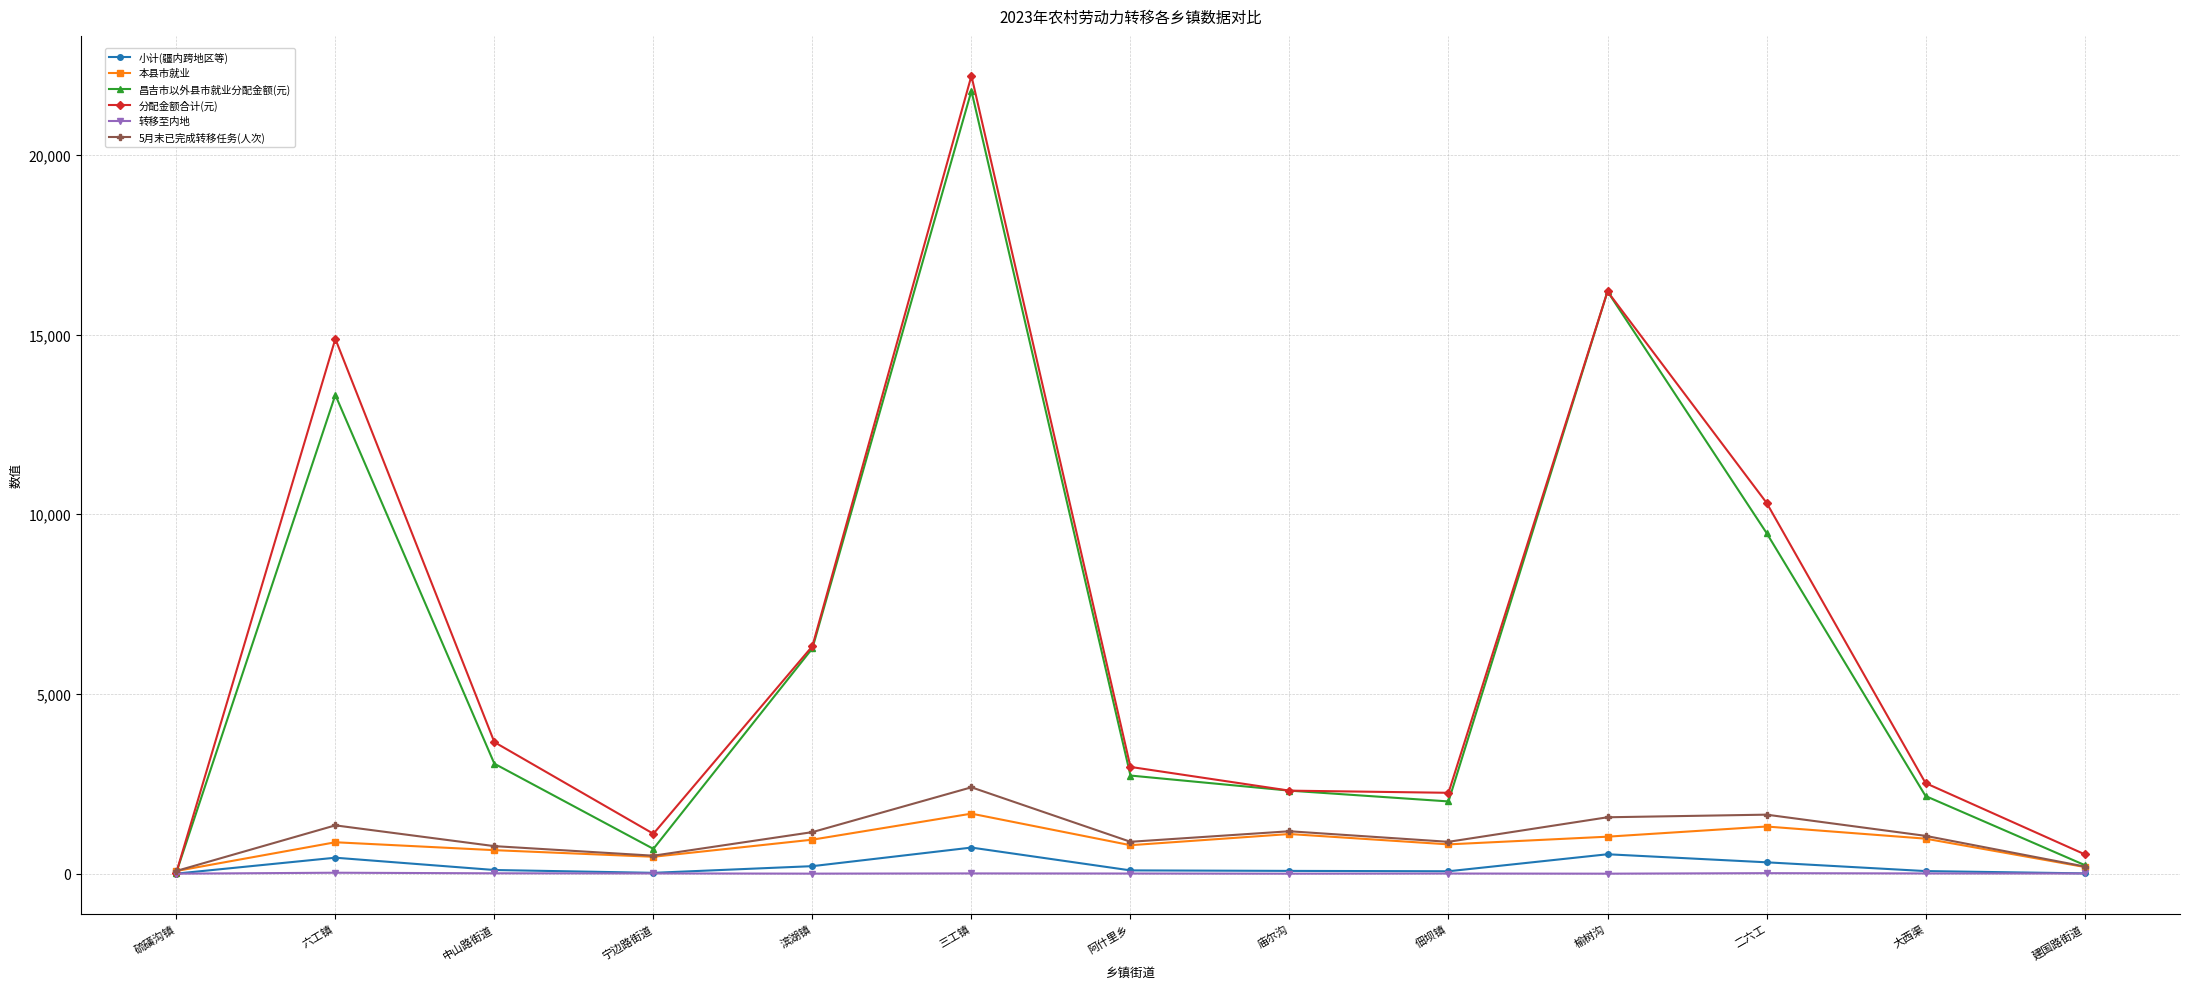

What is the lowest value of the 小计(疆内跨地区等) series?

1